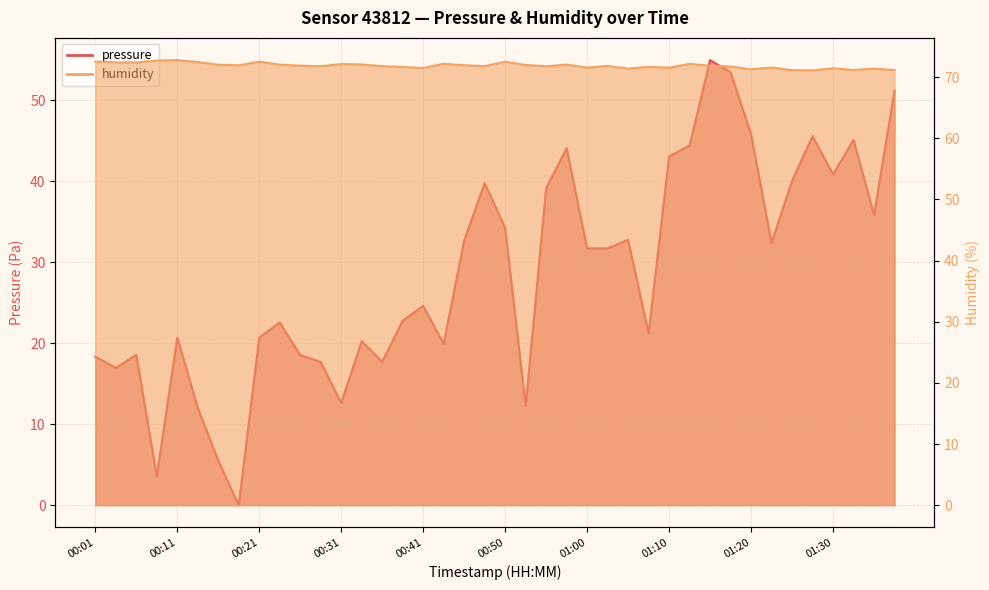

How many positive values does the pressure series have?

39